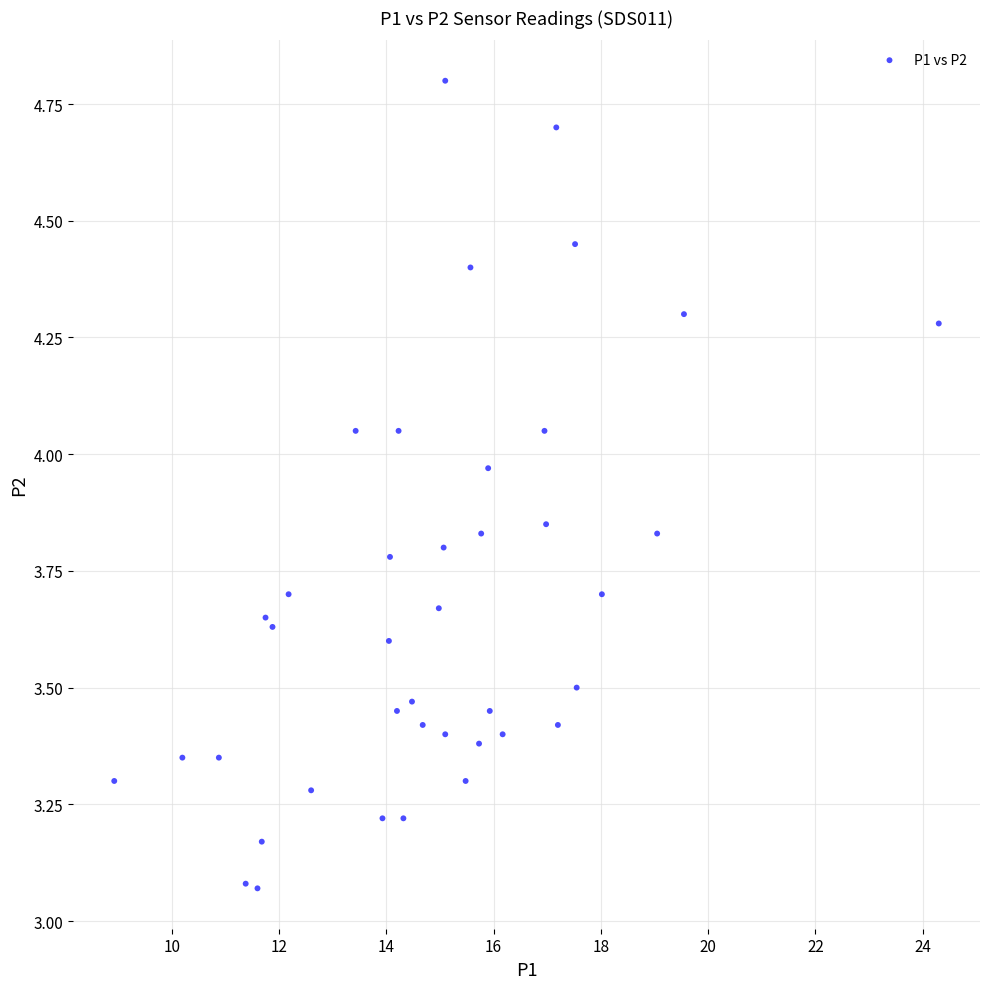

What is the range of X values (max minus min)?

15.4